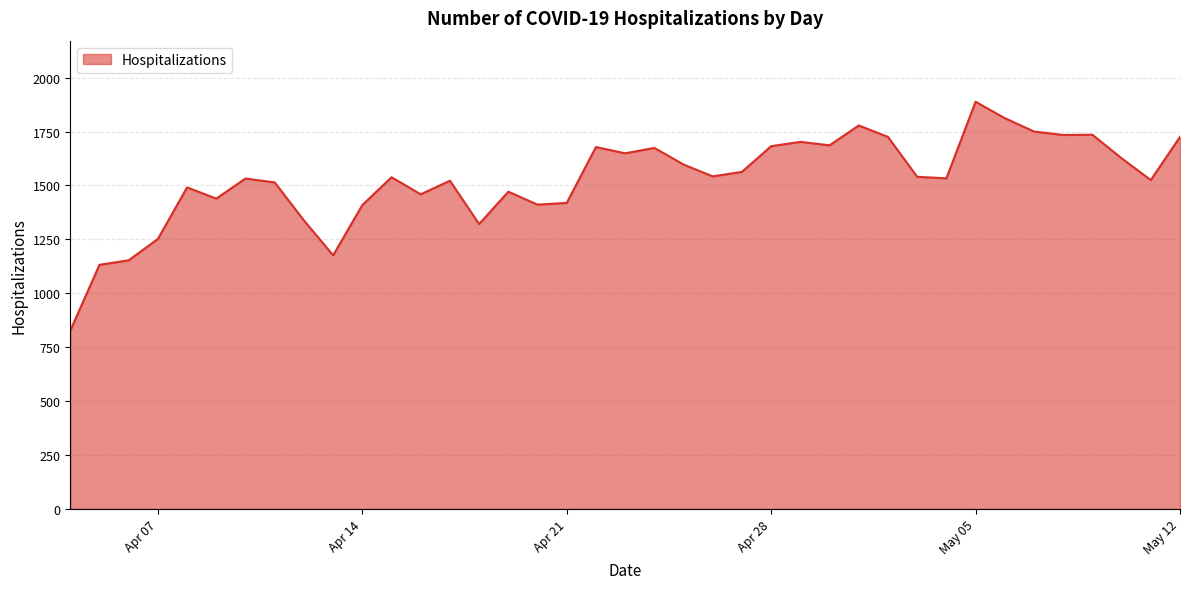

What is the minimum value shown in the chart?

827